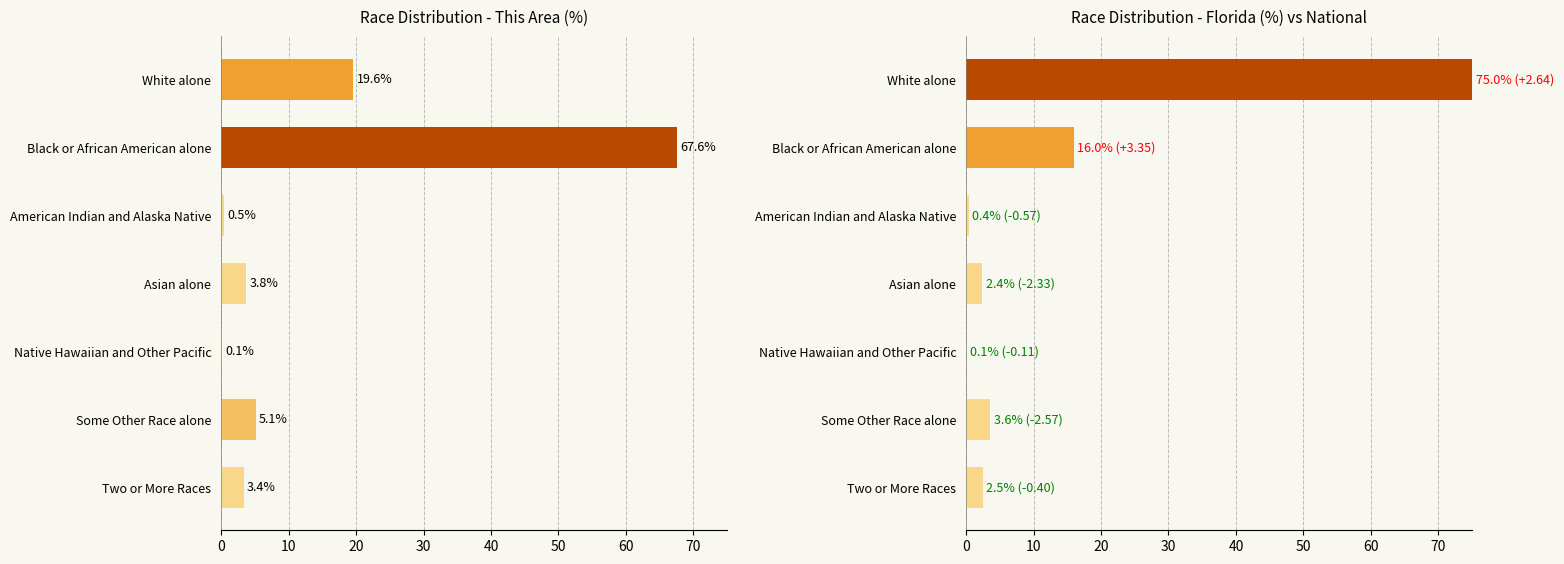

Reading left to right, extract all data points from this chart.

This Area: 19.6	67.6	0.5	3.8	0.1	5.1	3.4
Florida: 75.0	16.0	0.4	2.4	0.1	3.6	2.5